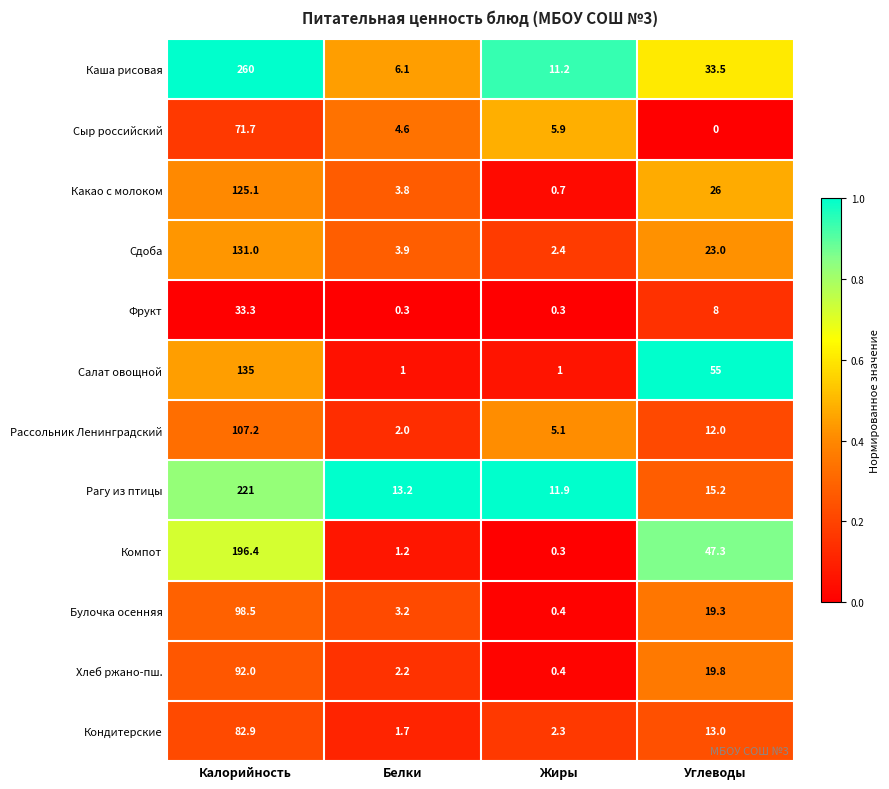

What is the difference between the Какао с молоком values at Белки and Калорийность?

121.3